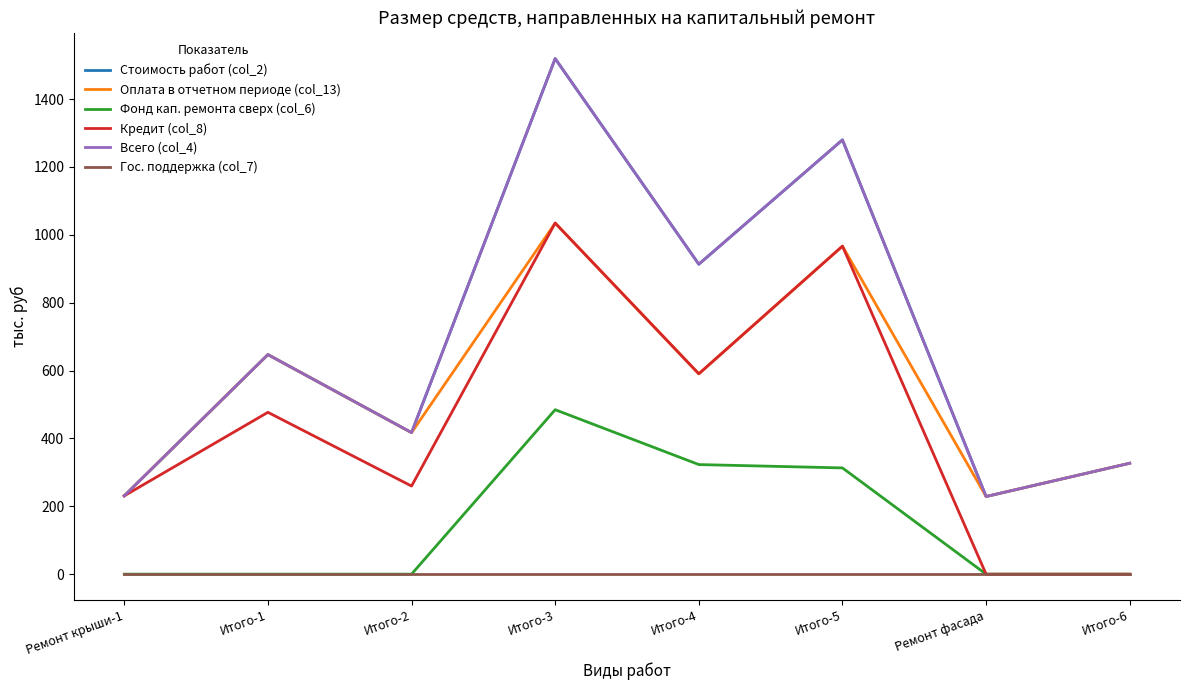

Count the number of categories in the chart.

8